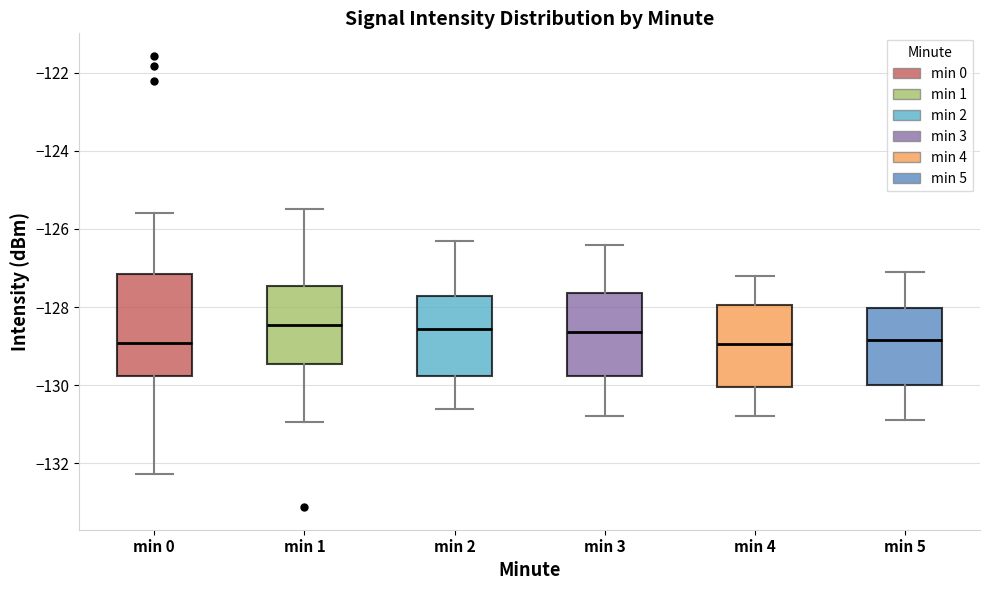

Reading left to right, read every box against the y-axis: the position of its median line, the range the box covers, and the ends of its whiskers. The values are not printed on the chart, so give them approximately, as read against the axis.

min 0: median -129.0, box -129.8 to -127.2, whiskers -132.2 to -125.6
min 1: median -128.4, box -129.4 to -127.4, whiskers -131.0 to -125.4
min 2: median -128.6, box -129.8 to -127.8, whiskers -130.6 to -126.2
min 3: median -128.6, box -129.8 to -127.6, whiskers -130.8 to -126.4
min 4: median -129.0, box -130.0 to -128.0, whiskers -130.8 to -127.2
min 5: median -128.8, box -130.0 to -128.0, whiskers -130.8 to -127.0